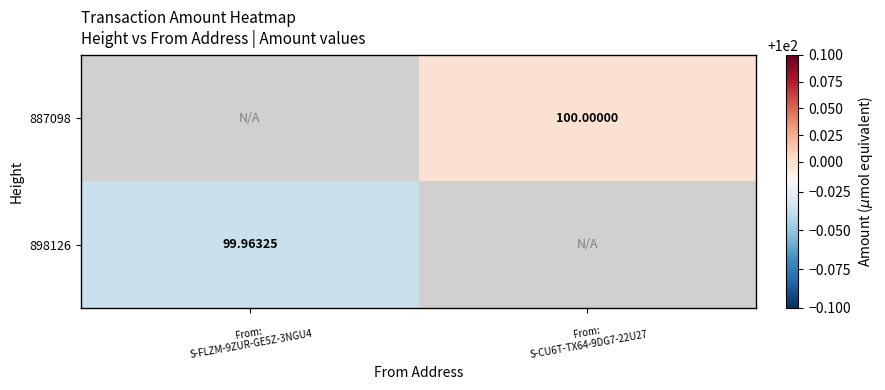

List the series in order of their overall mean, highest first.

887098, 898126